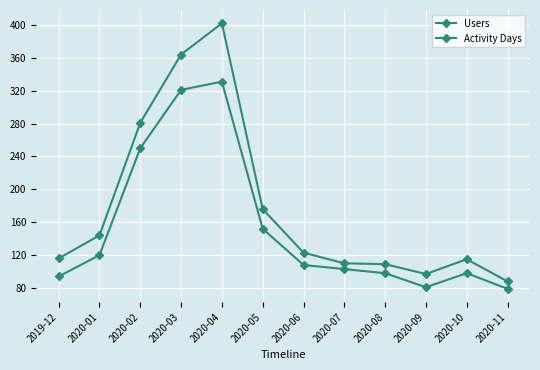

True or false: Activity Days and Users intersect in this chart.

False